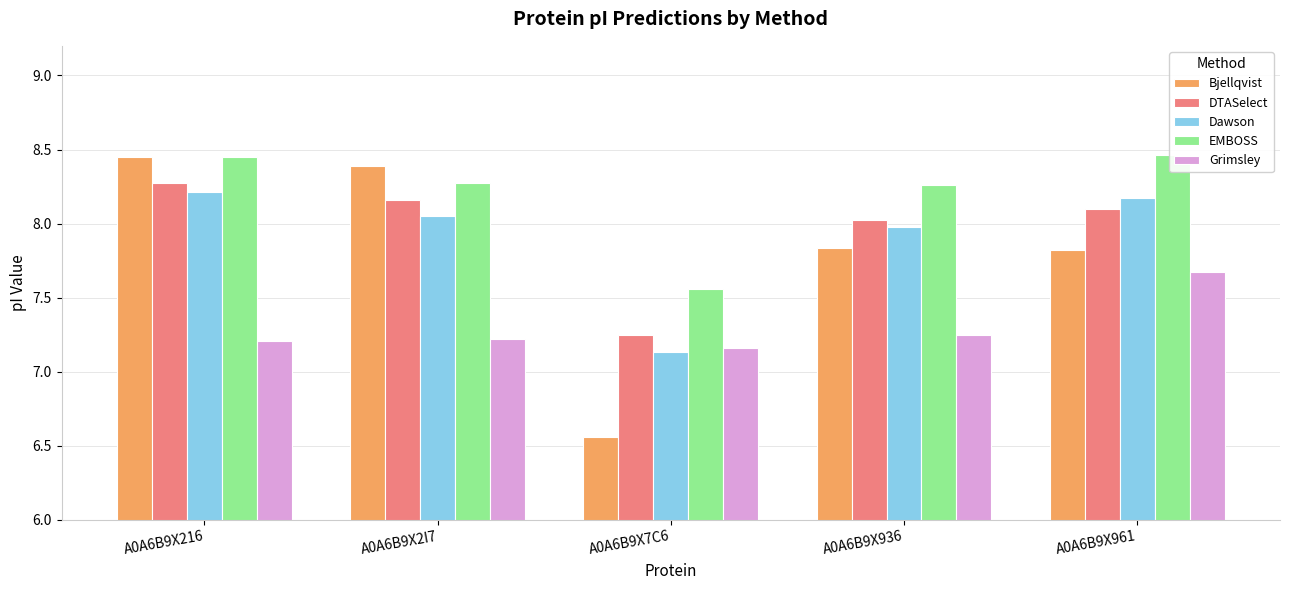

What is the minimum value for Dawson?

7.1